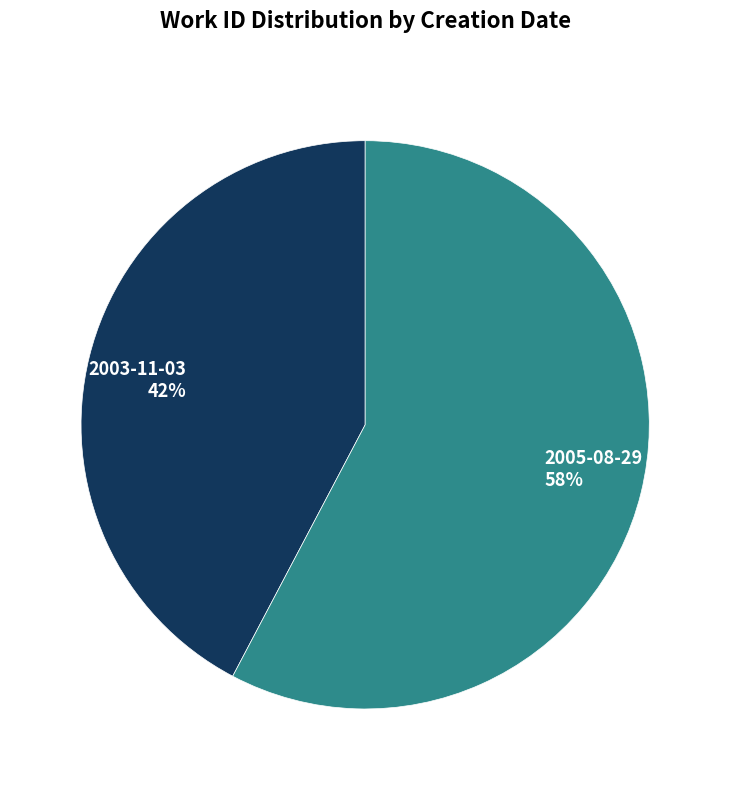

Combined, do 2003-11-03 and 2005-08-29 account for over 50%?

Yes